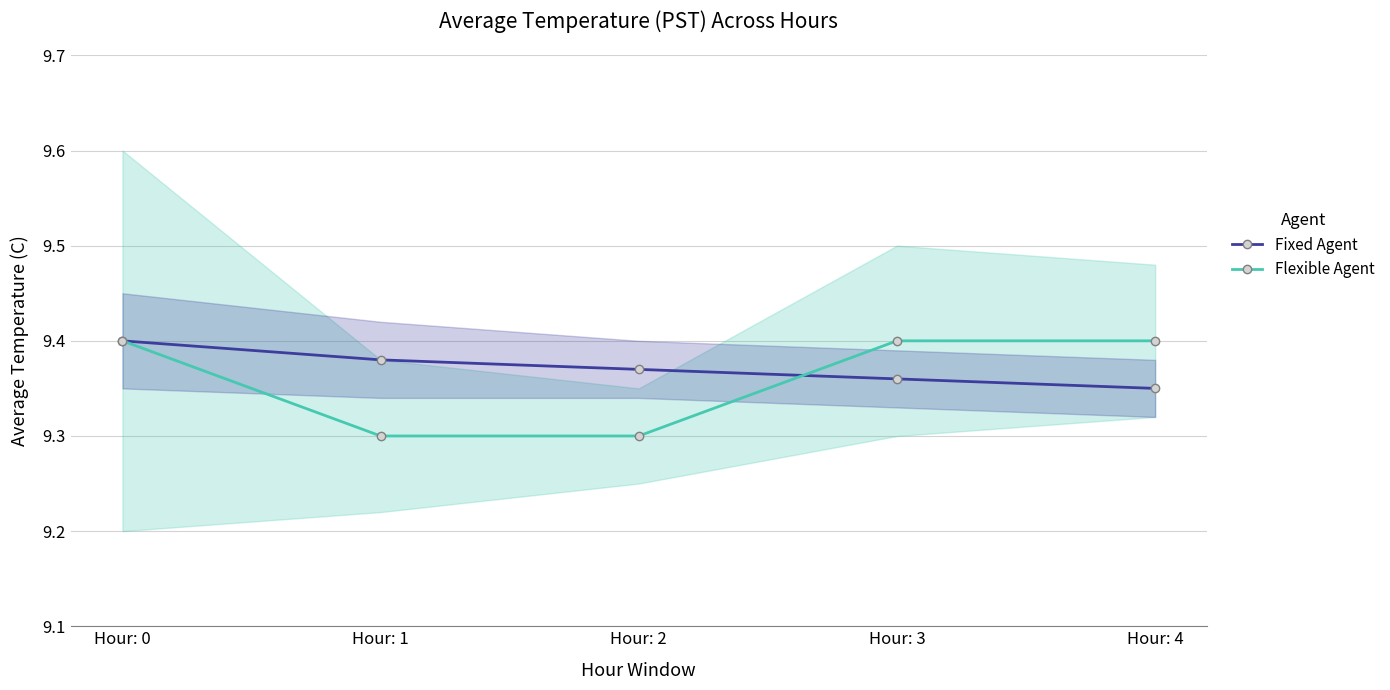

What is the value of the Fixed Agent point at the 1st from the left?

9.4